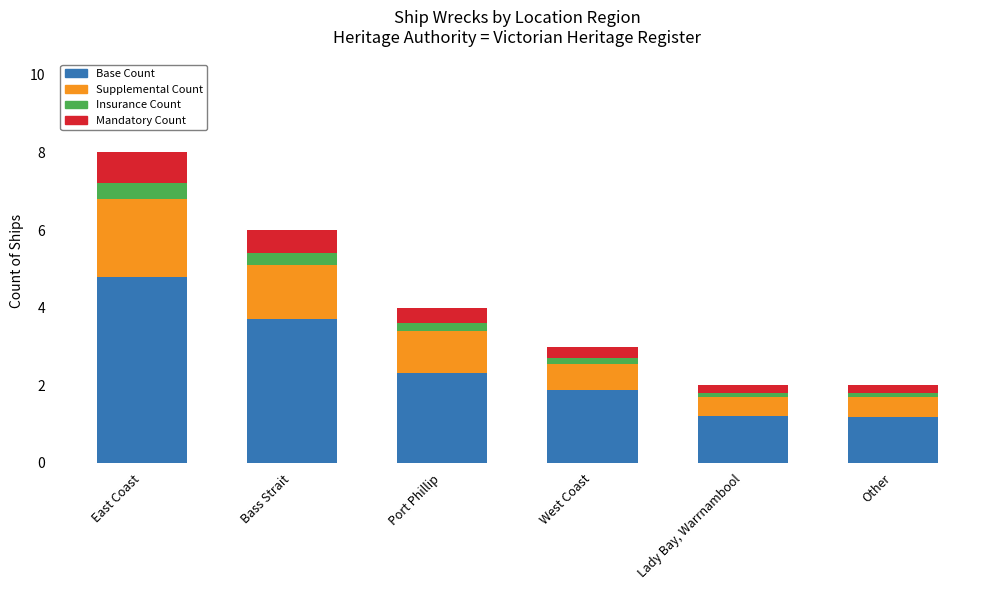

List the labels in order of Base Count value, smallest first.

Other, Lady Bay, Warrnambool, West Coast, Port Phillip, Bass Strait, East Coast